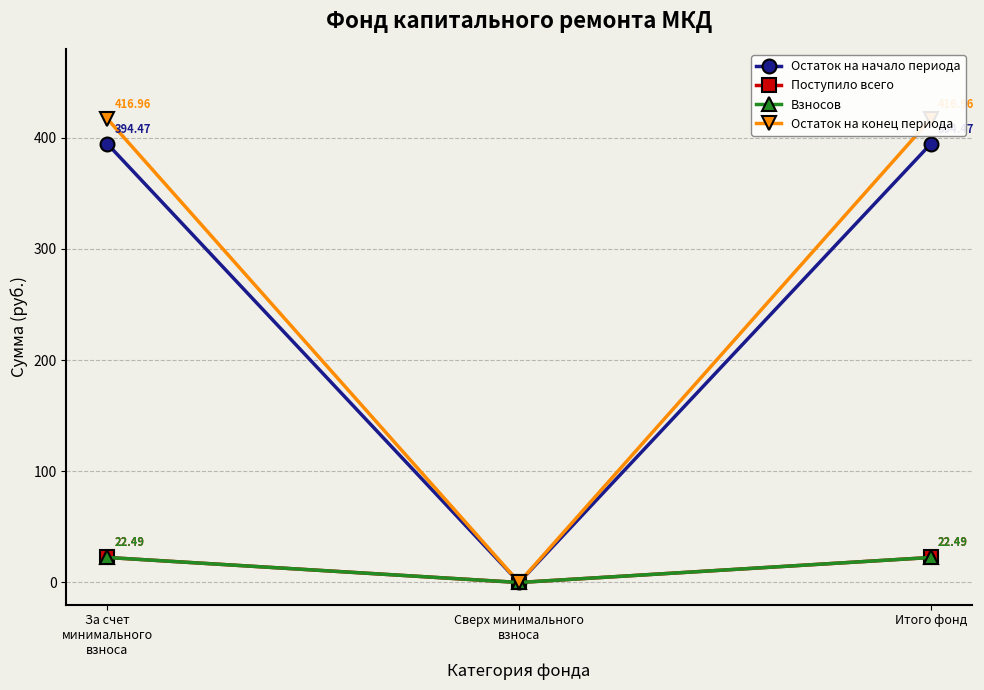

What is the value of the Остаток на начало периода point at the 3rd from the left?

394.5